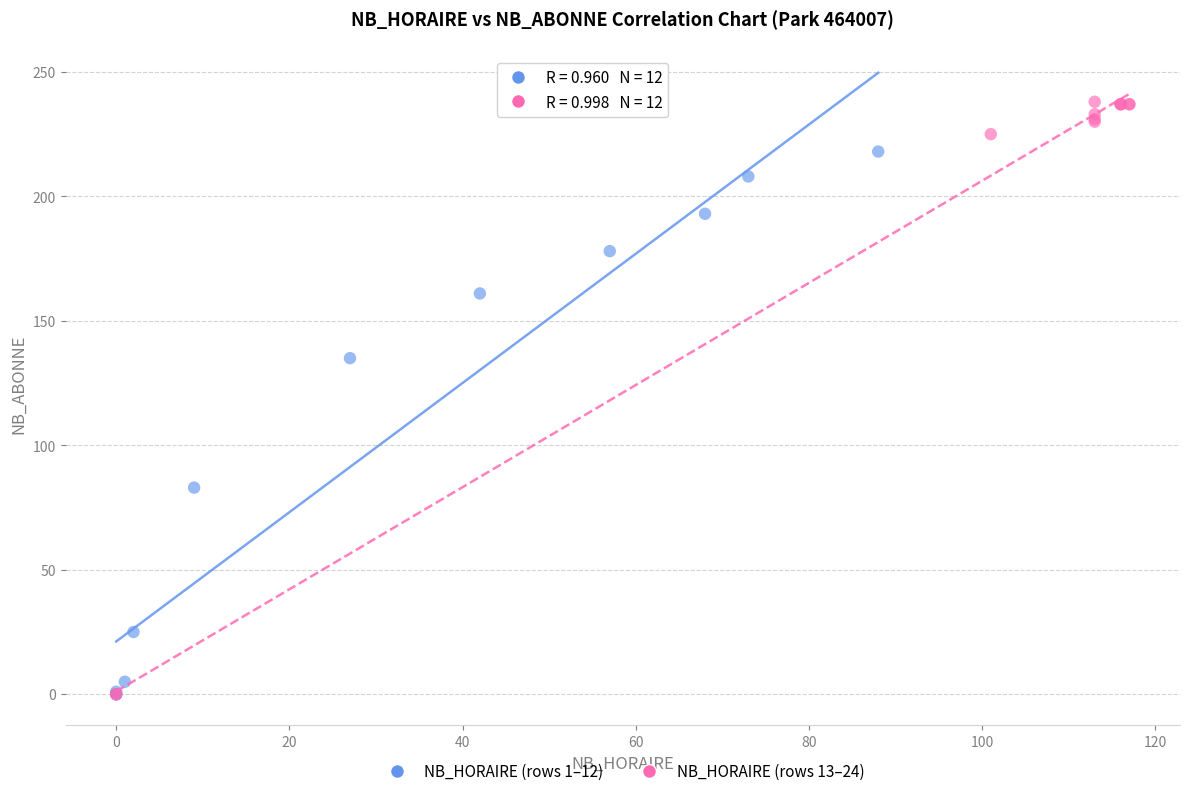

Which series has the widest spread of Y values?

NB_HORAIRE (rows 13–24)